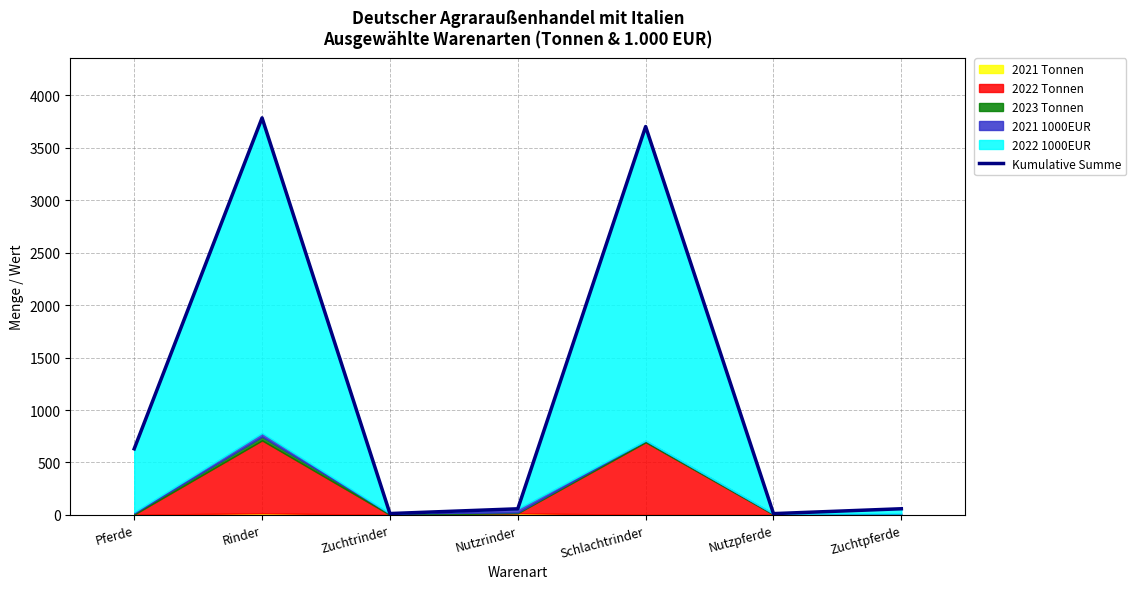

The chart shows a value of 13.3 at Zuchtrinder. True or false?

True